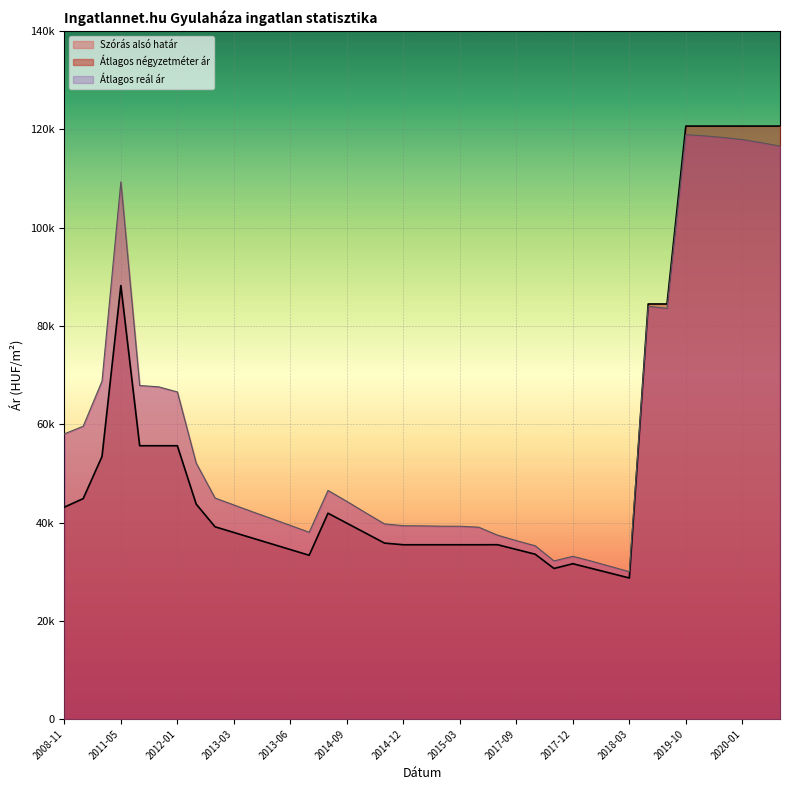

Which category has the lowest value in the Szórás alsó határ series?

2018-03